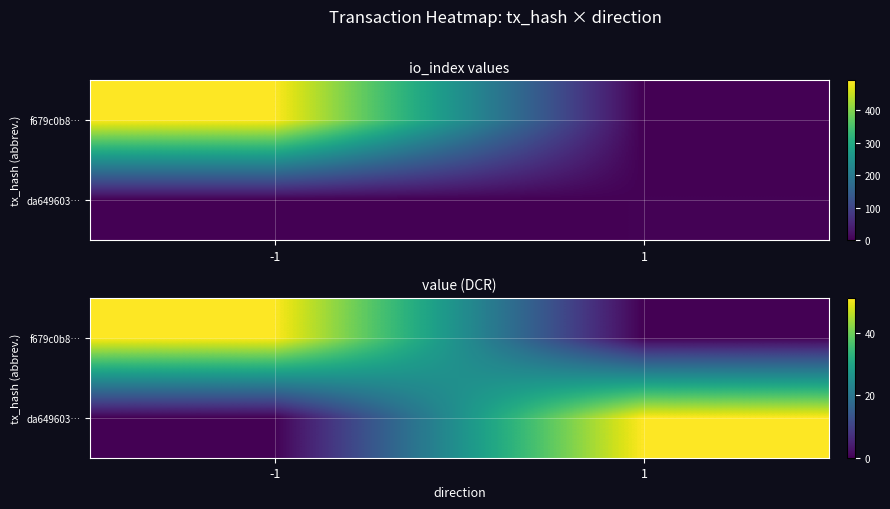

At which label does f679c0b8… reach its peak?

-1